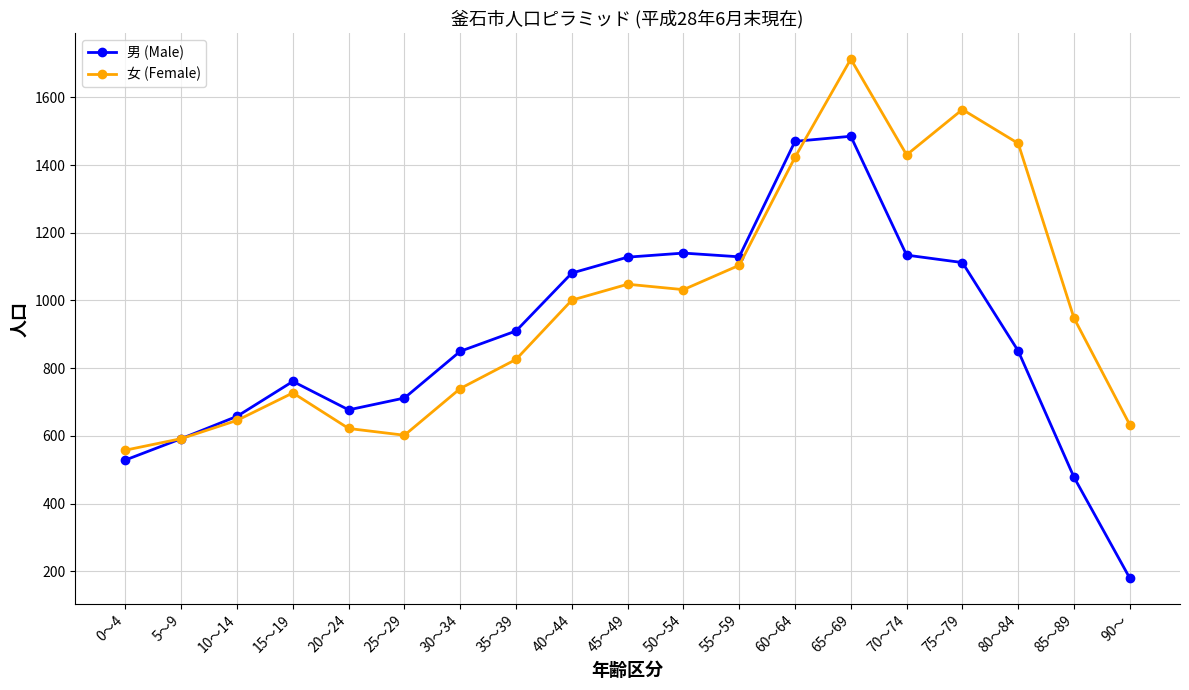

How many lines are shown in the chart?

2